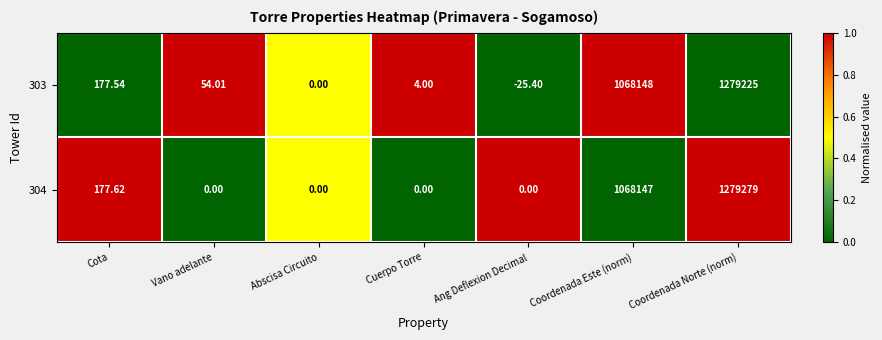

At Cuerpo Torre, list the series in order from smallest to largest.

304, 303